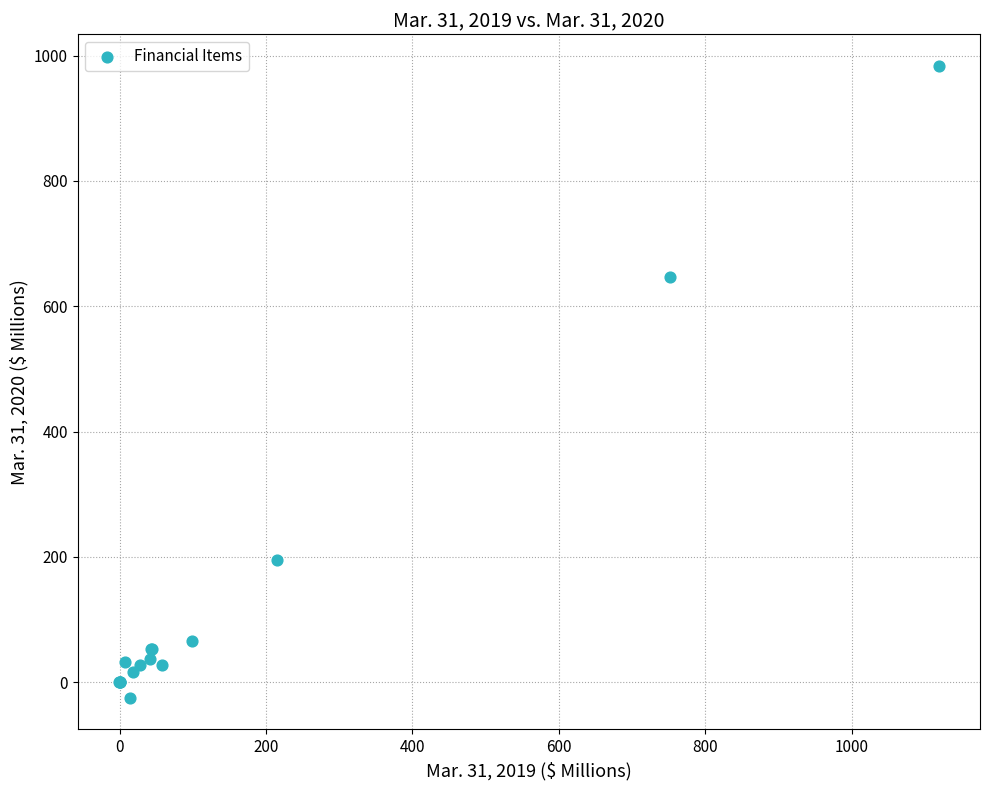

What Y value in the scatter plot is closest to 479?

646.8